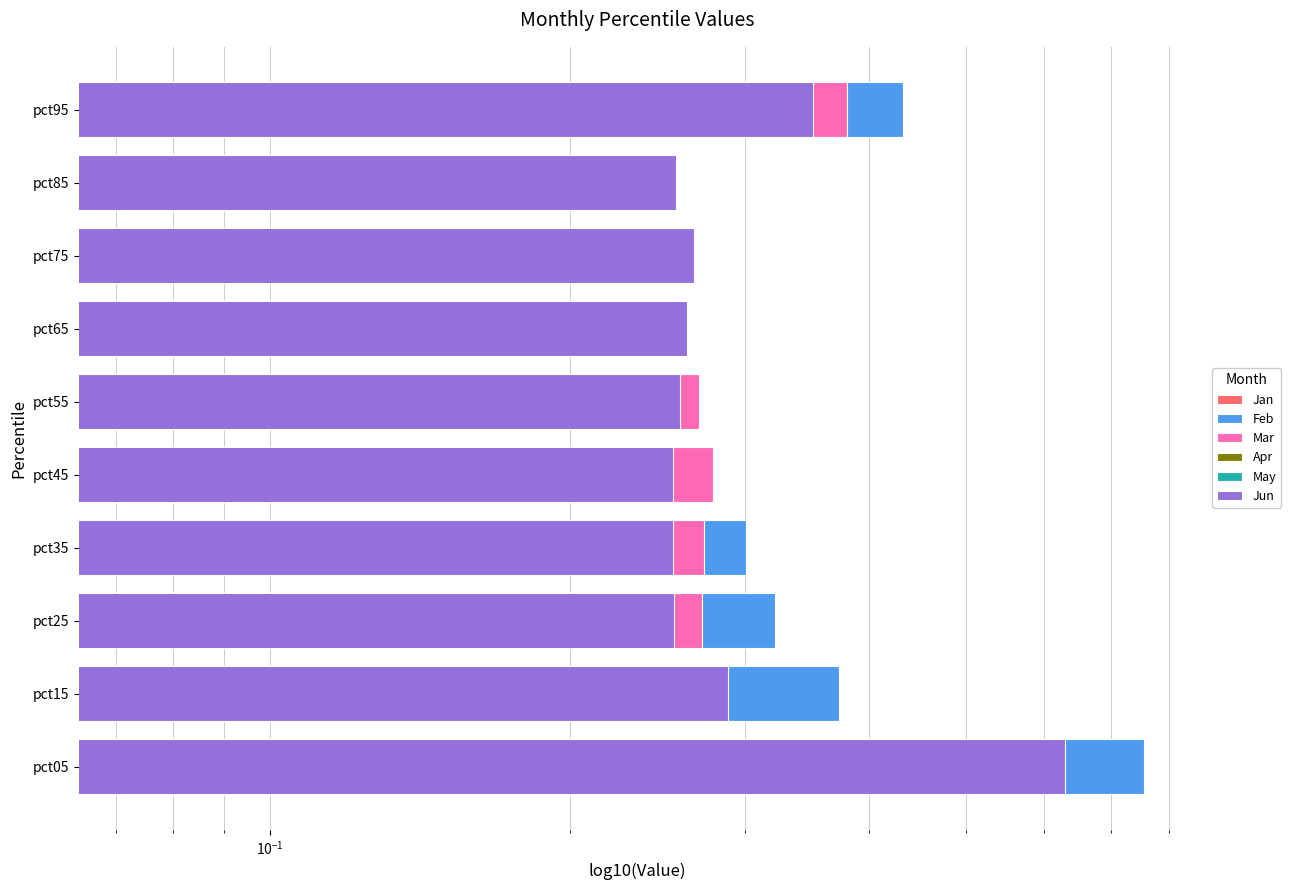

What is the smallest value displayed?

0.1